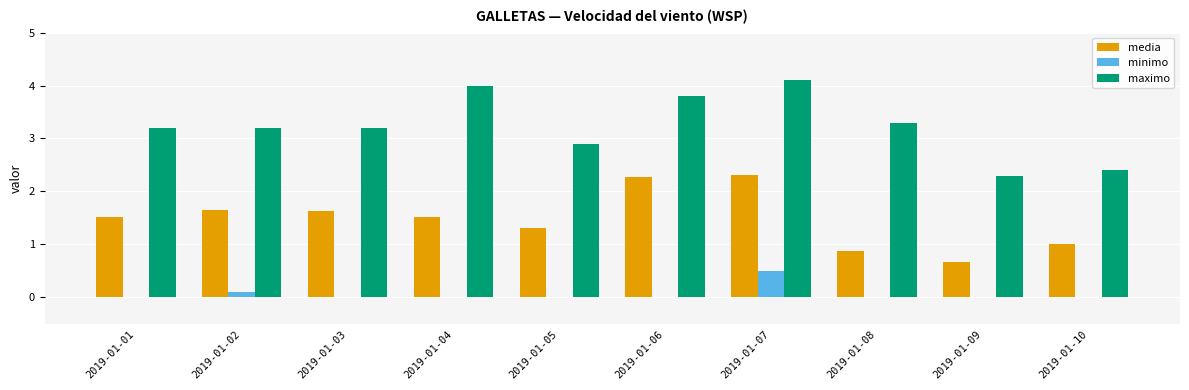

What are all the series names shown in the legend?

media, minimo, maximo